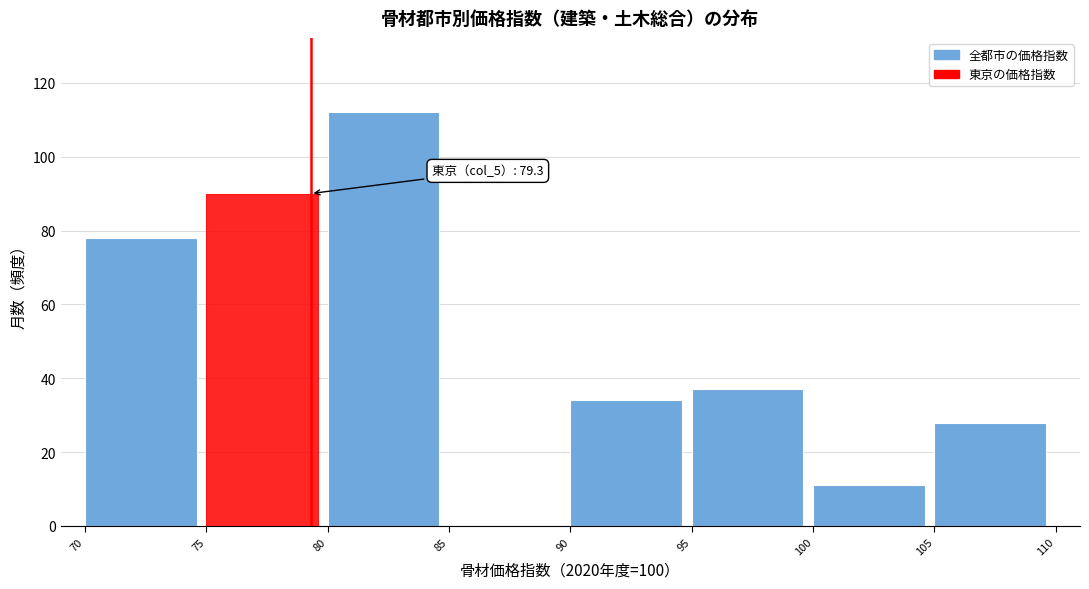

Over which range of the x-axis is the bar tallest?

80 to 85